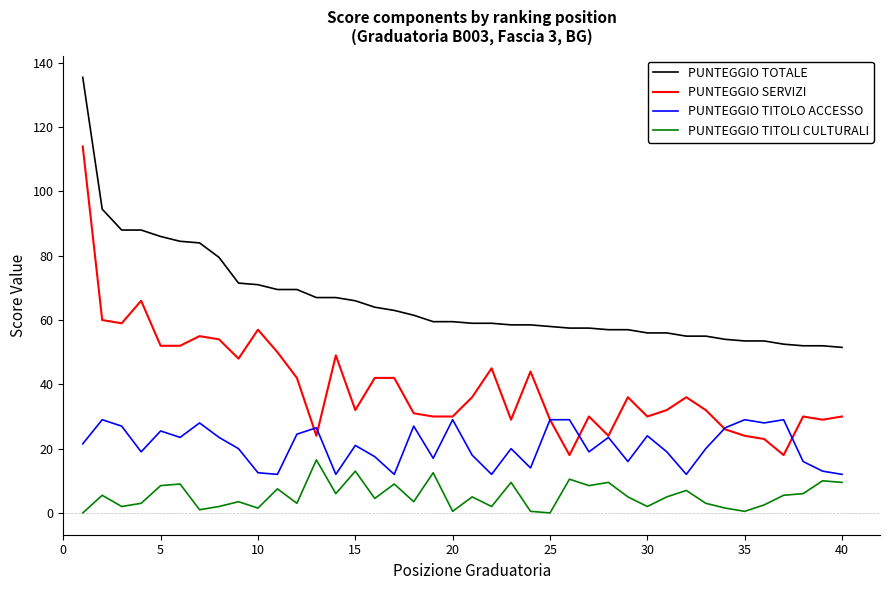

True or false: PUNTEGGIO SERVIZI and PUNTEGGIO TOTALE intersect in this chart.

False